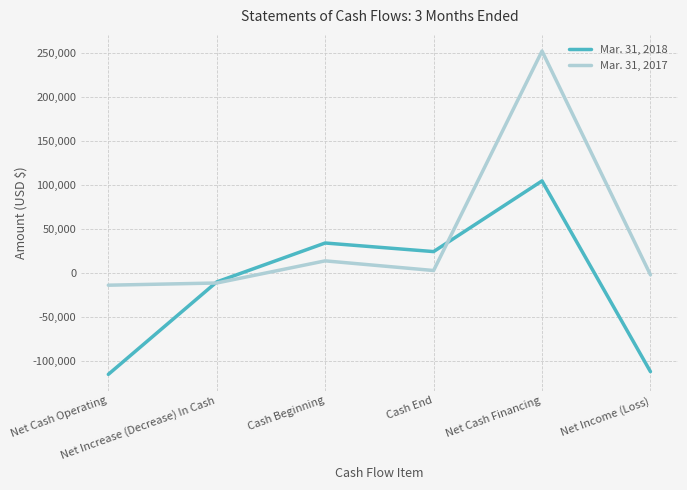

What is the difference between the maximum and minimum values in the Mar. 31, 2017 series?

265974